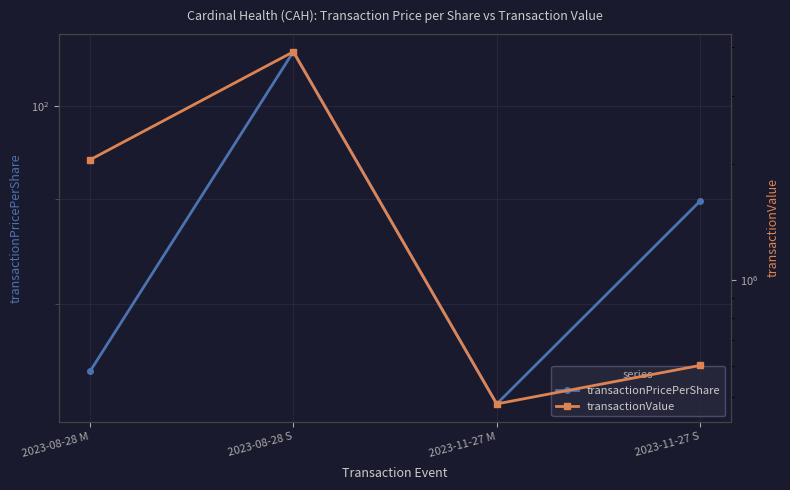

What is the difference between the transactionPricePerShare values at 2023-08-28 M and 2023-08-28 S?

32.2